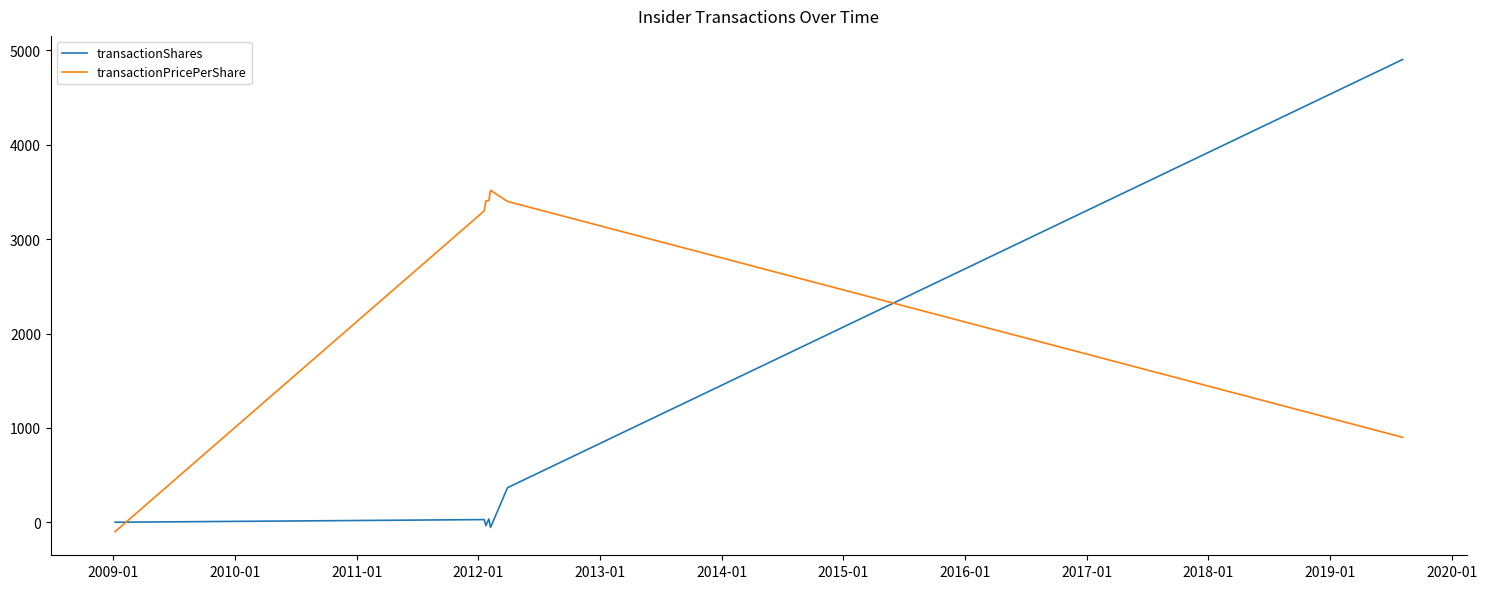

Which series ends up on top after the final intersection of transactionShares and transactionPricePerShare?

transactionShares